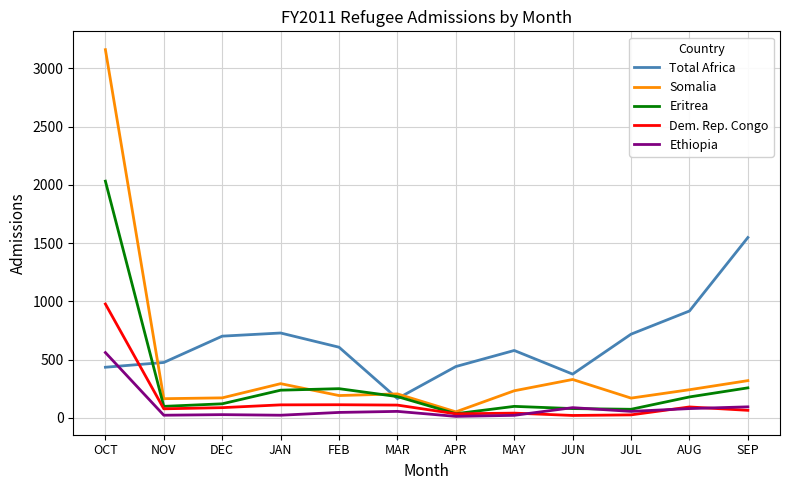

Between which two adjacent categories do Total Africa and Dem. Rep. Congo first intersect?

OCT and NOV